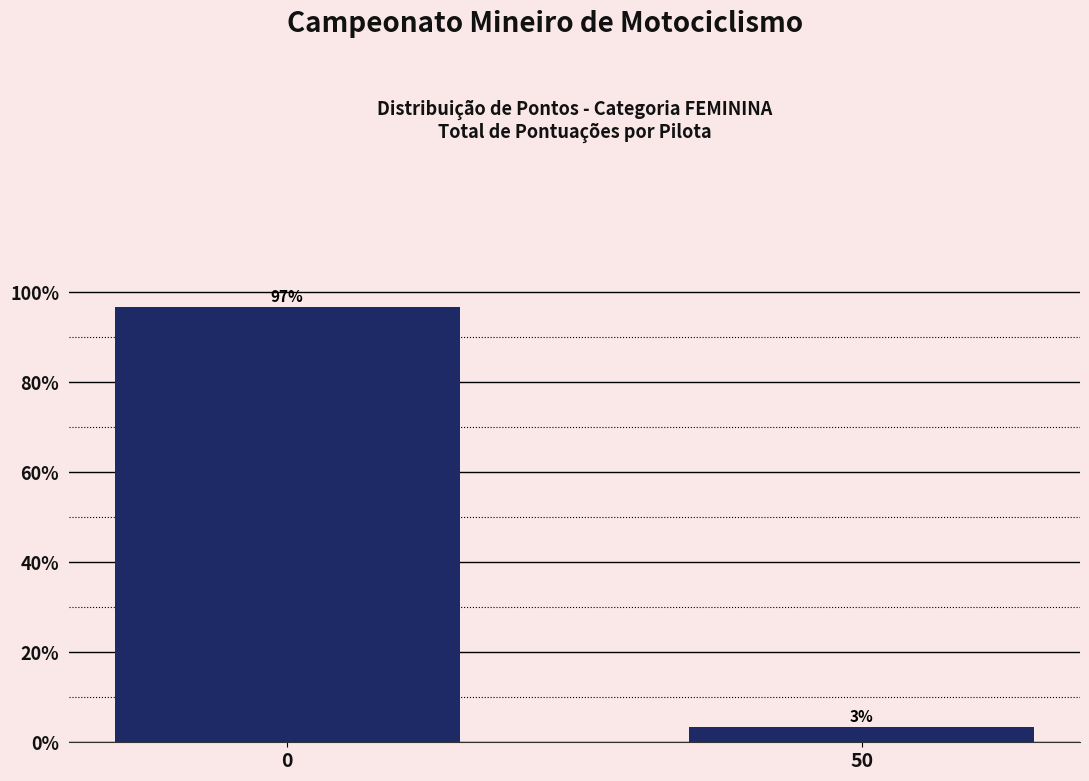

What is the average value?

50.0